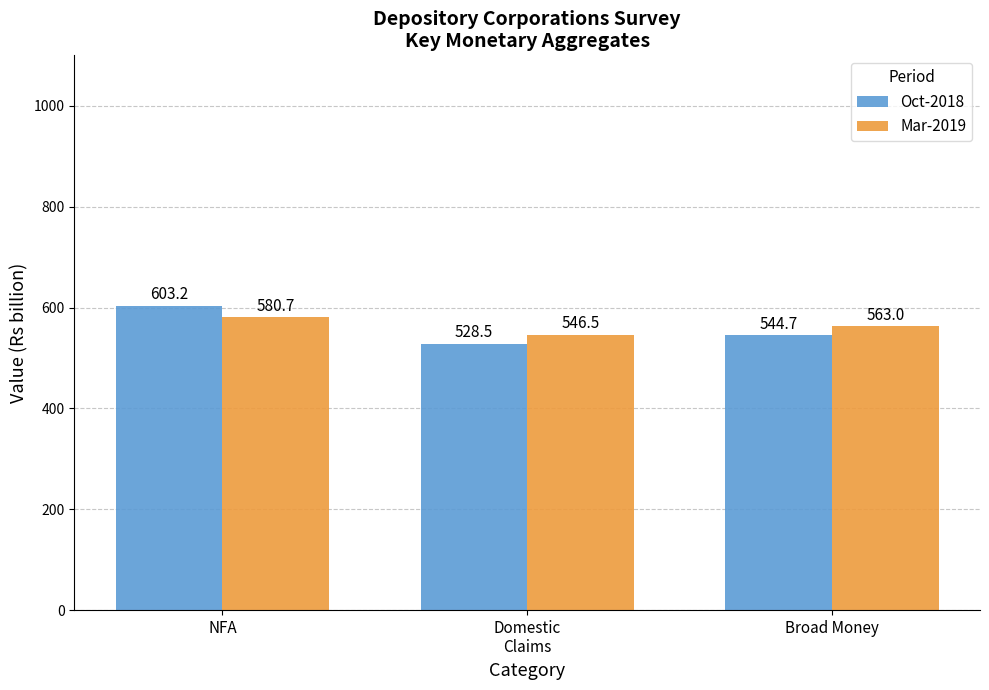

What are all the series names shown in the legend?

Oct-2018, Mar-2019